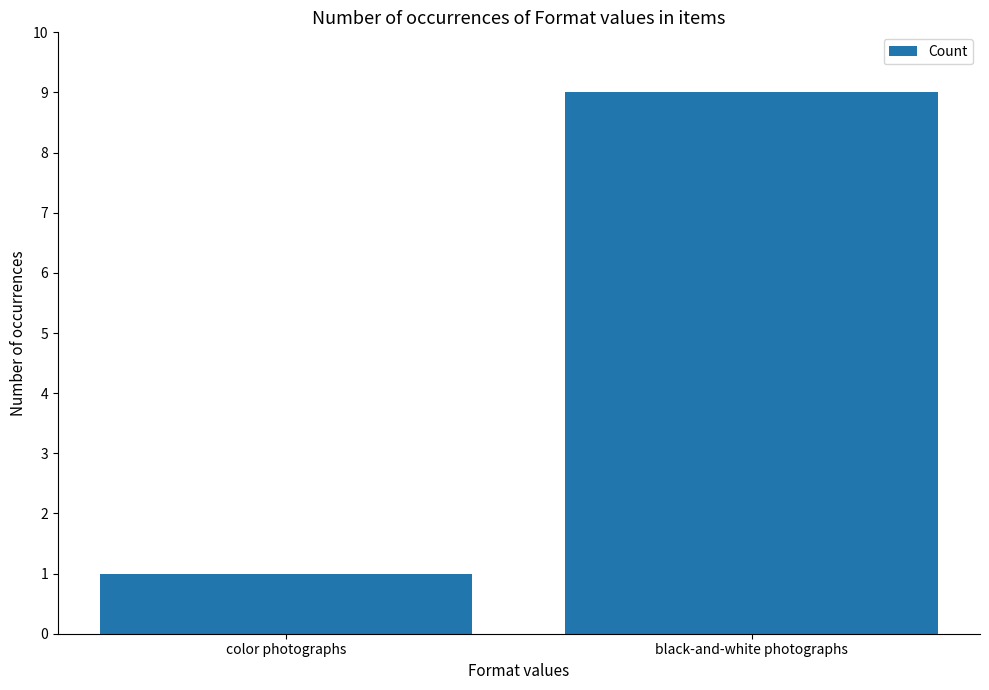

What is the change in value from color photographs to black-and-white photographs?

+8